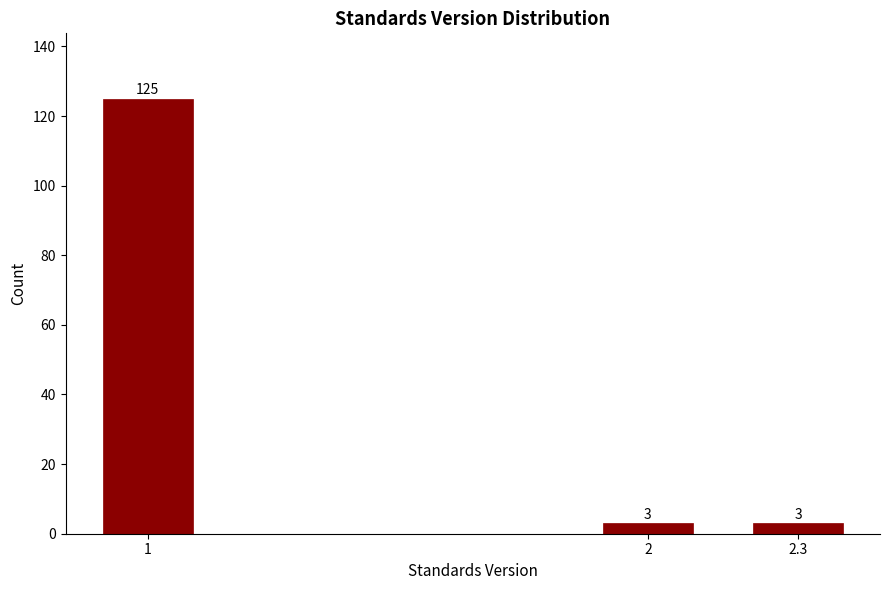

Reading left to right, extract all data points from this chart.

125	3	3